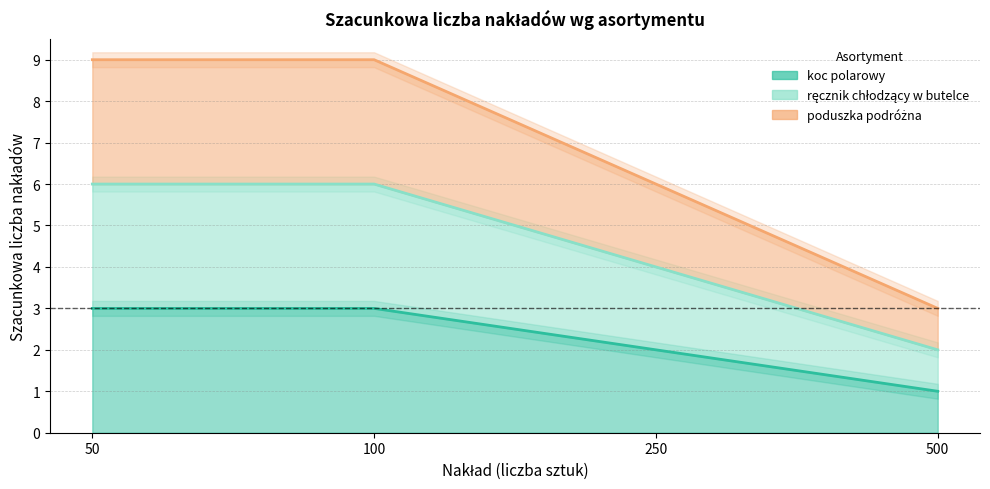

Rank the series at 50 from lowest to highest value.

koc polarowy, ręcznik chłodzący w butelce, poduszka podróżna